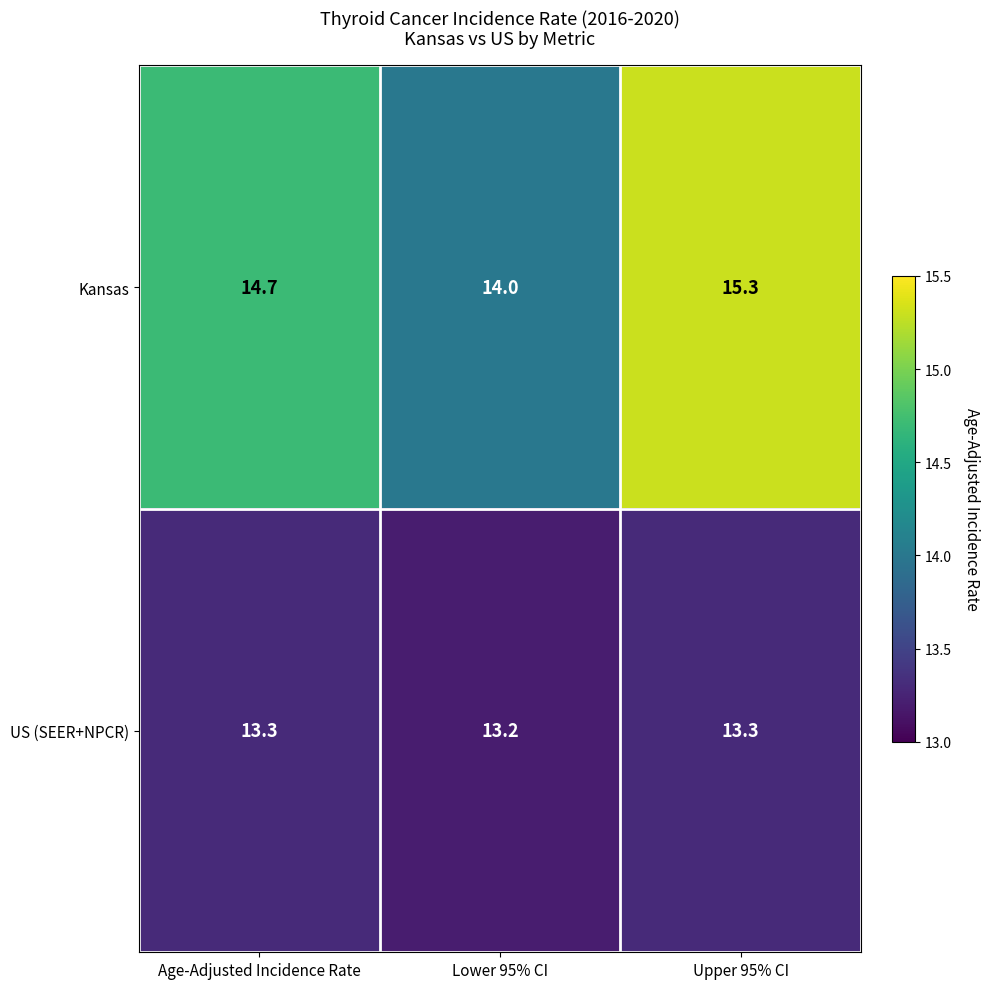

What is the average value of the US (SEER+NPCR) series?

13.3